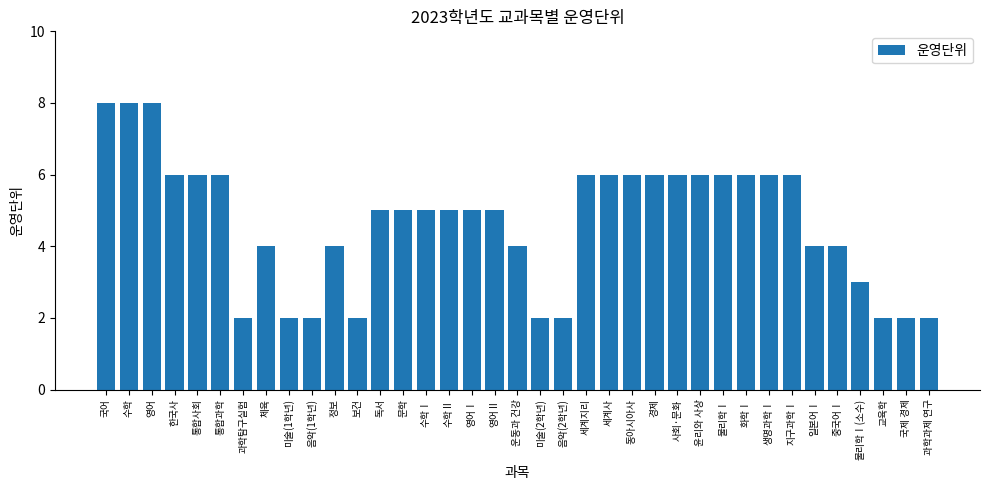

Which has a higher value, 세계사 or 보건?

세계사